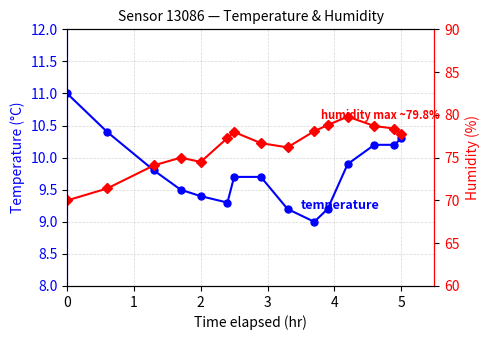

What is the average value of the humidity series?

76.3